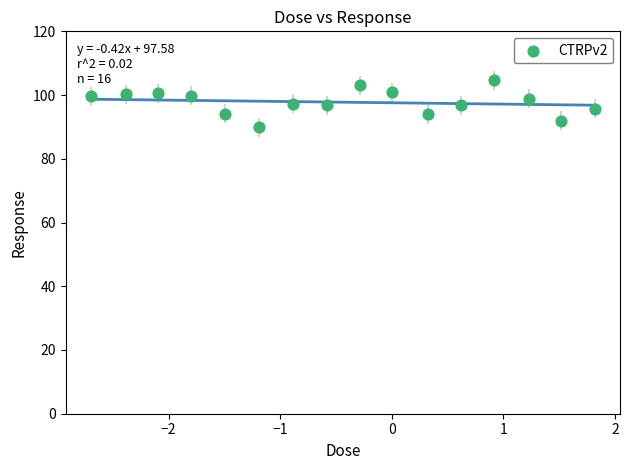

What is the range of Y values (max minus min)?

14.7